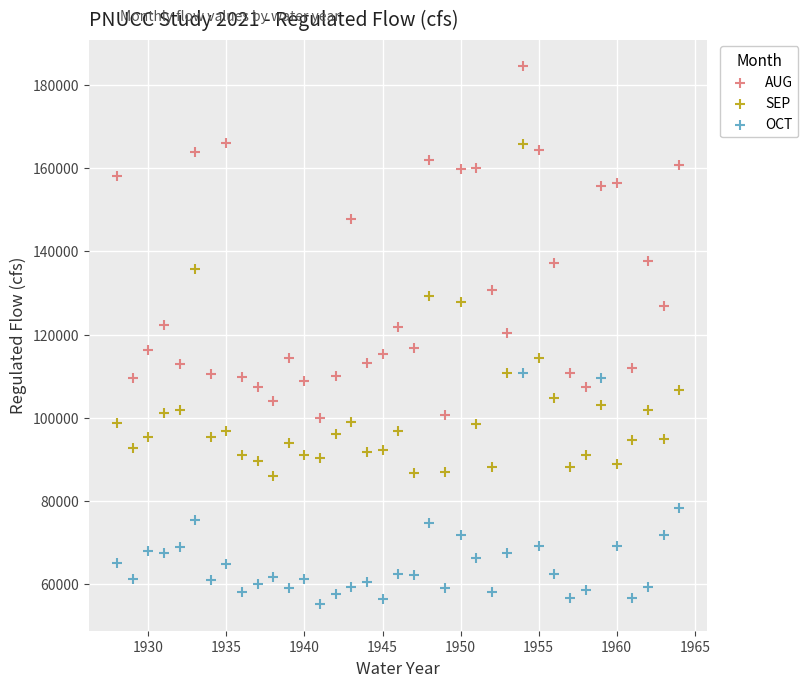

Which series has the largest Y range (max minus min)?

AUG